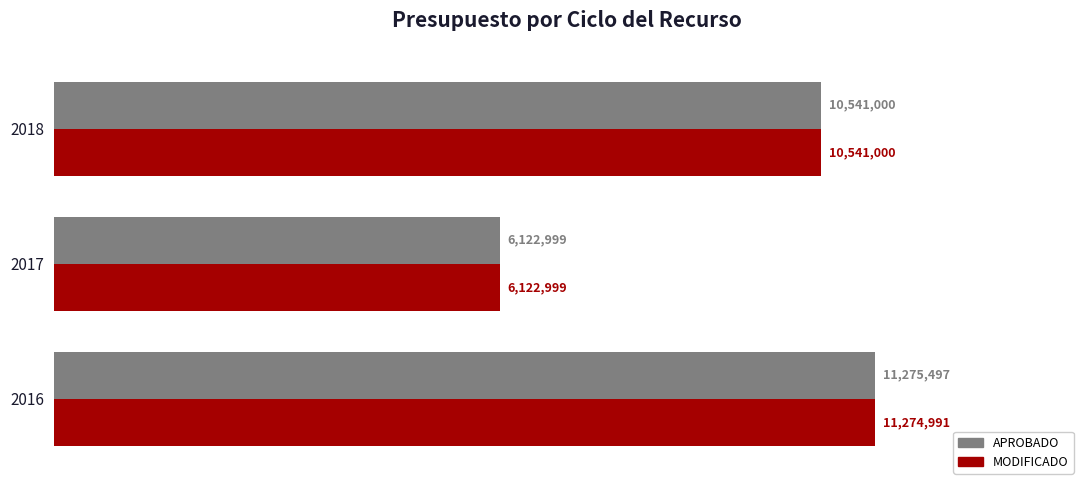

Rank the categories by MODIFICADO value from lowest to highest.

2017, 2018, 2016